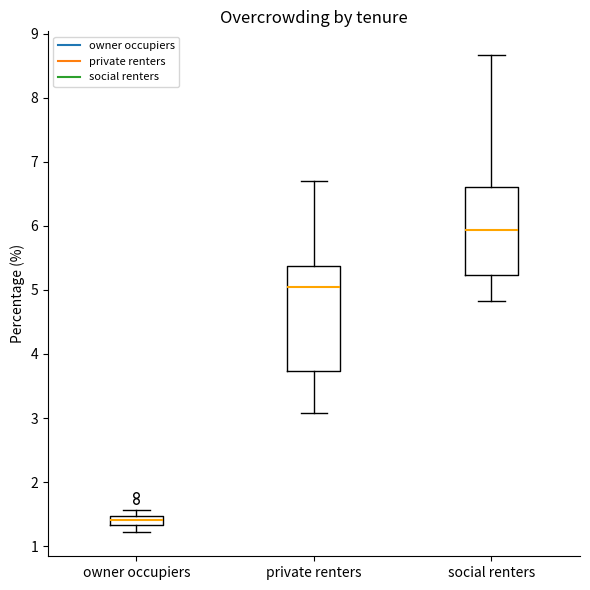

Where is the lower edge of the box for owner occupiers on the y-axis? The values are not printed on the chart, so give them approximately, as read against the axis.

1.3